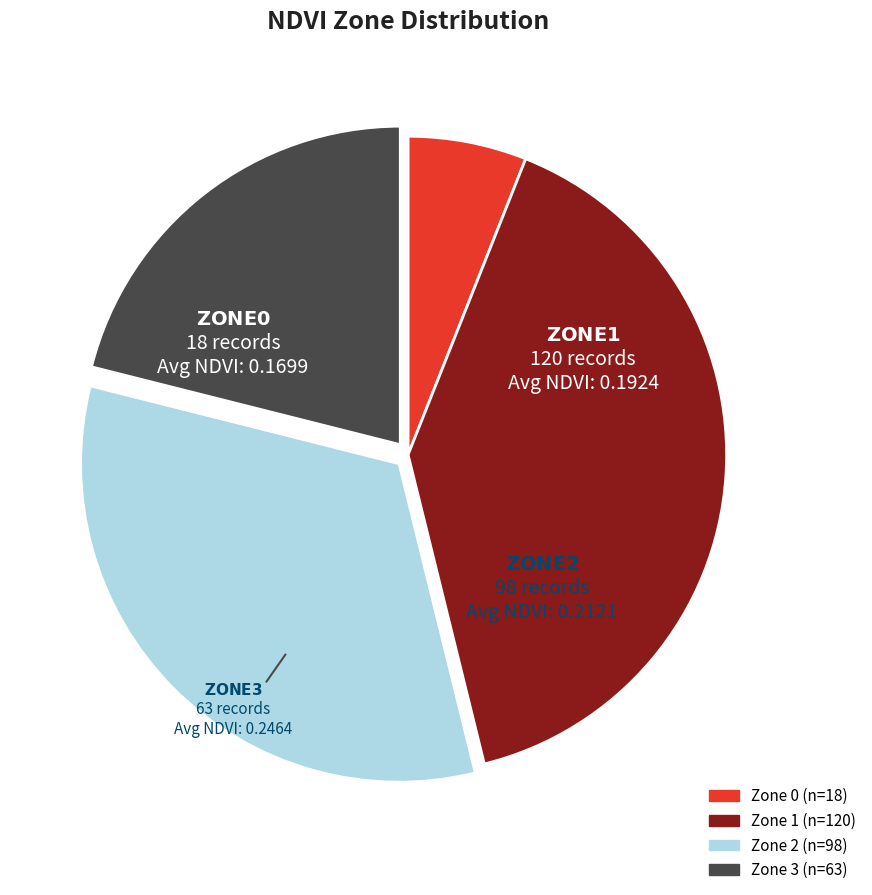

Does Zone 1 account for over 50% of the chart?

No